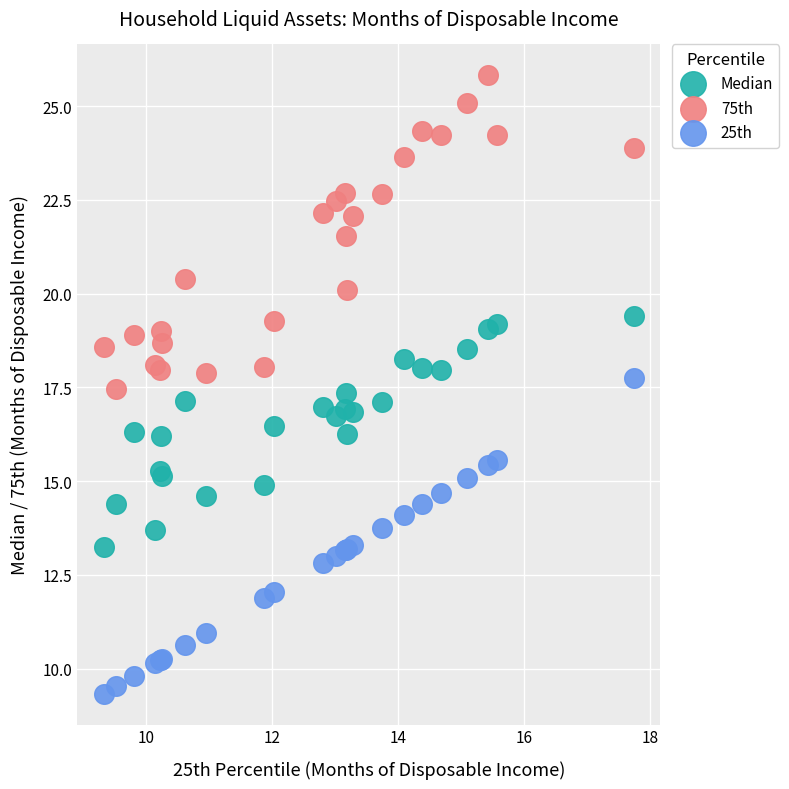

Which series reaches the minimum Y coordinate?

25th